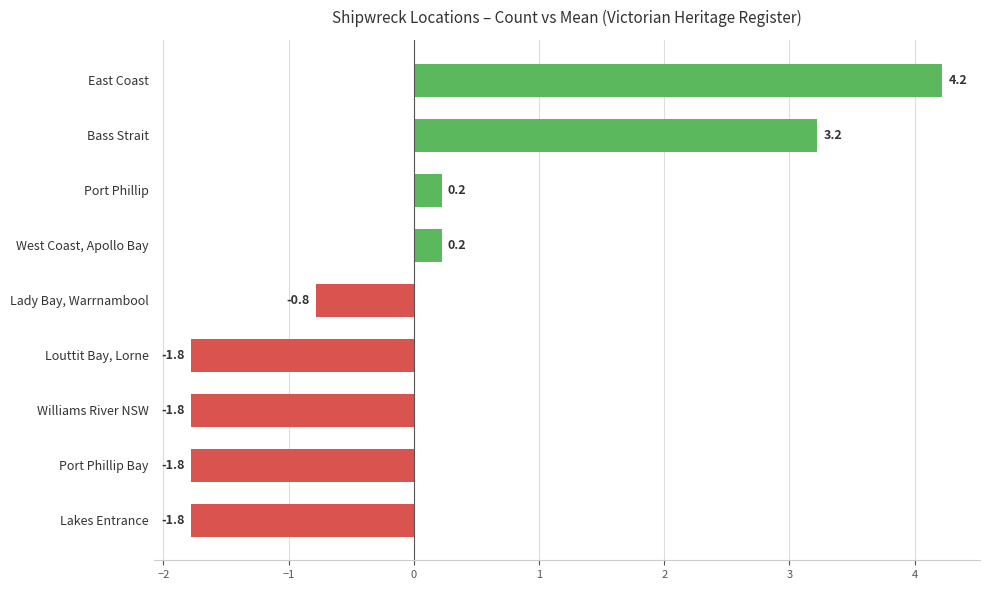

How many positive values are there?

4